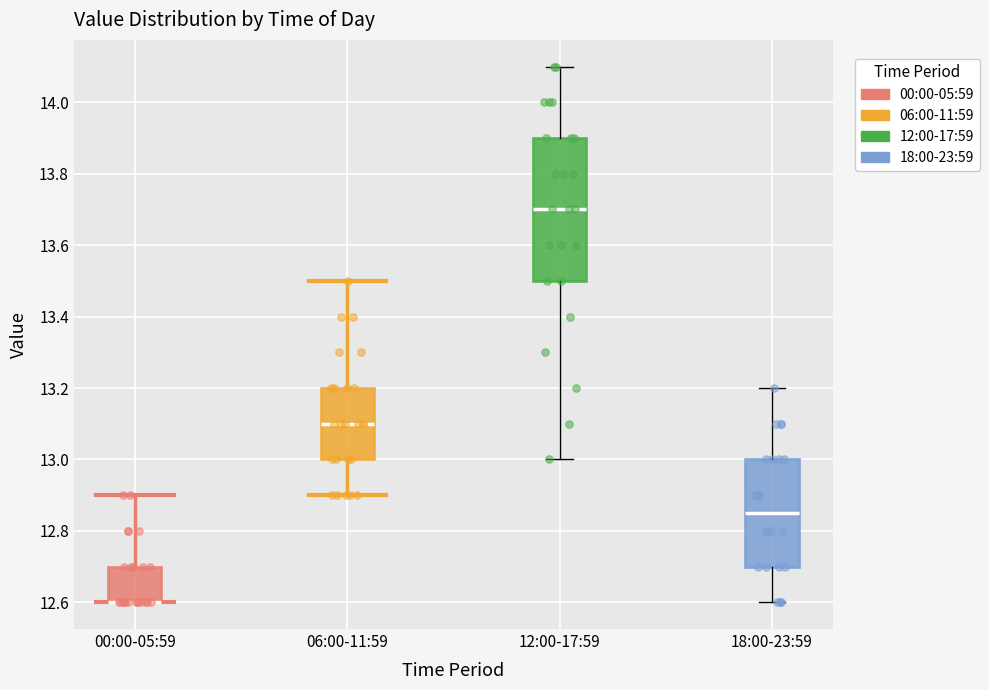

Where is the lower edge of the box for 06:00-11:59 on the y-axis? The values are not printed on the chart, so give them approximately, as read against the axis.

13.00